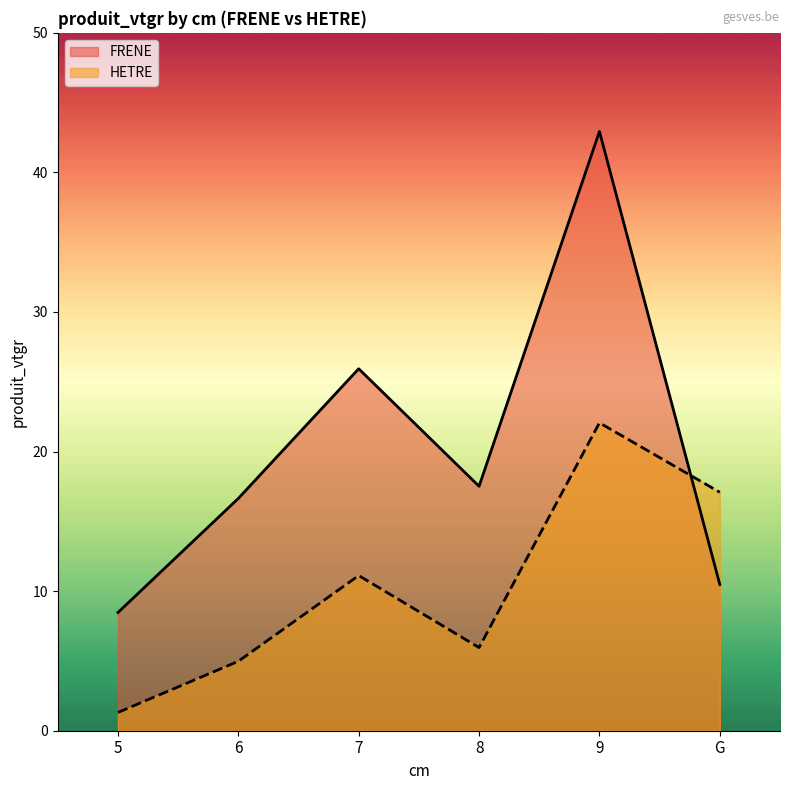

At how many categories does at least one series exceed 39?

1